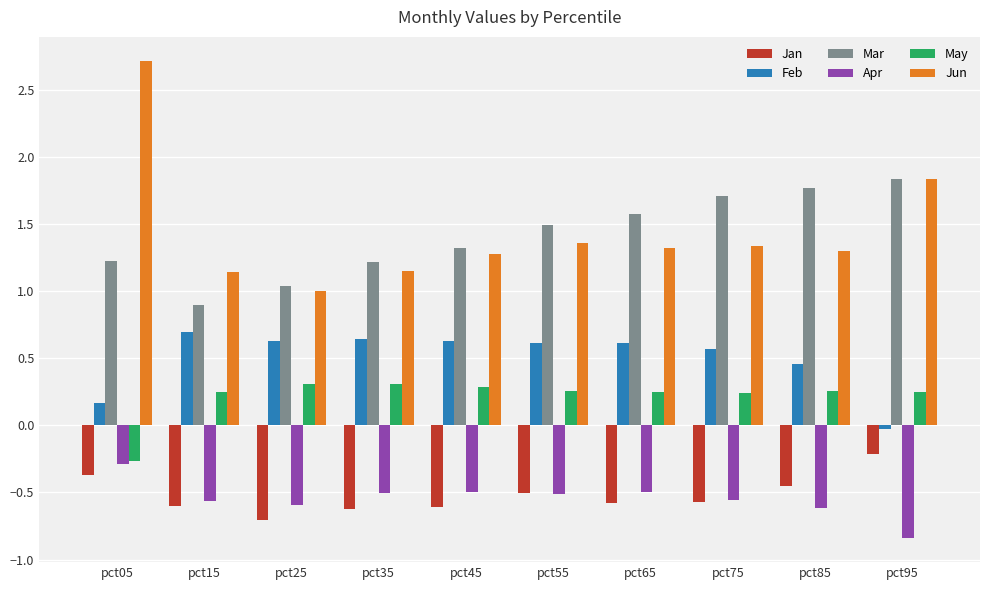

What is the difference between the maximum and minimum values in the Mar series?

0.9